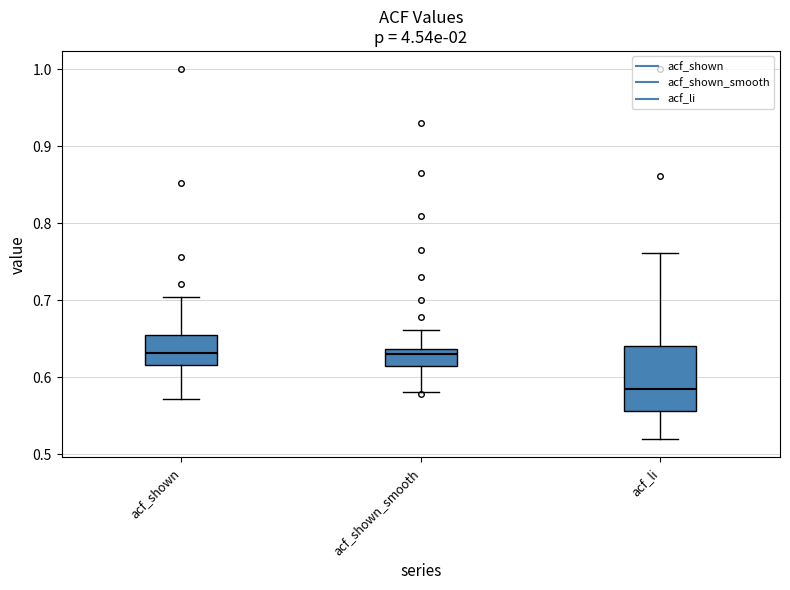

Where does the lower whisker of the box for acf_li end on the y-axis? The values are not printed on the chart, so give them approximately, as read against the axis.

0.52